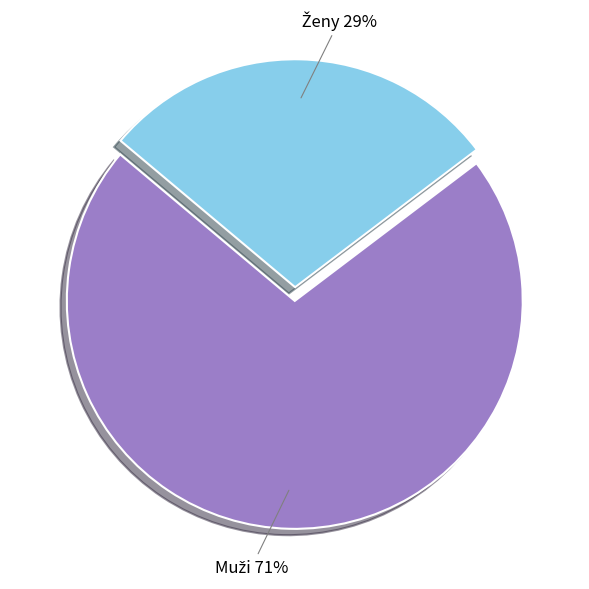

Is there any slice that represents more than half of the pie?

Yes